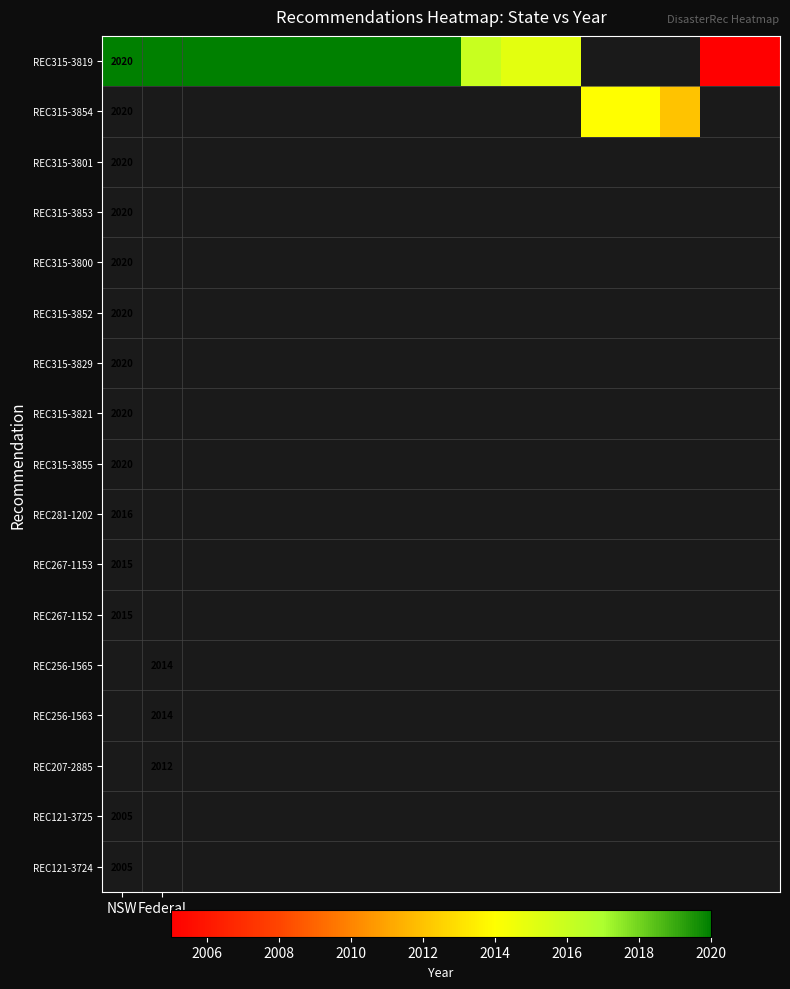

Which series has the largest range (max minus min)?

REC315-3819